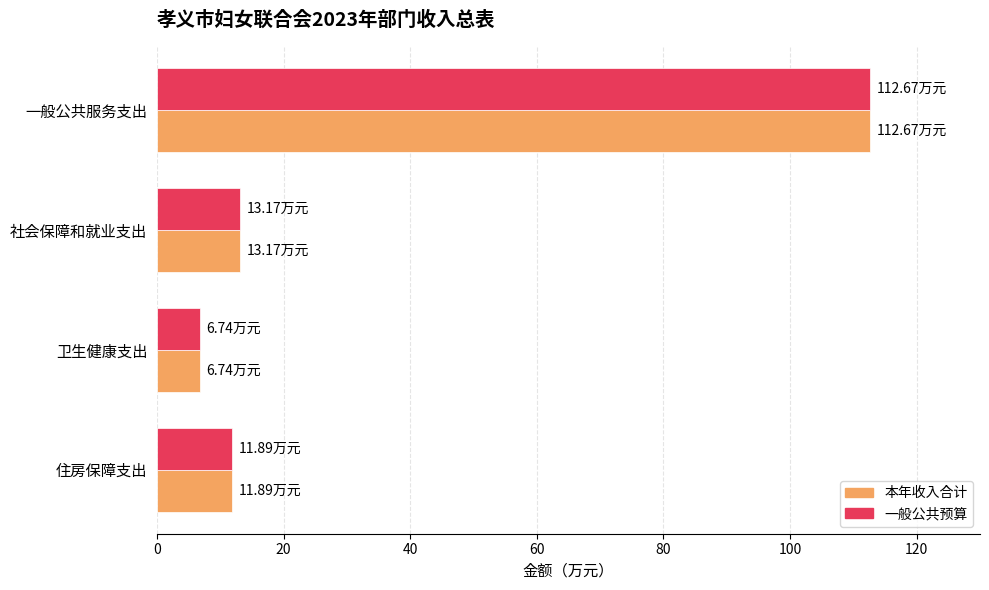

At which category is the sum across all series the highest?

一般公共服务支出